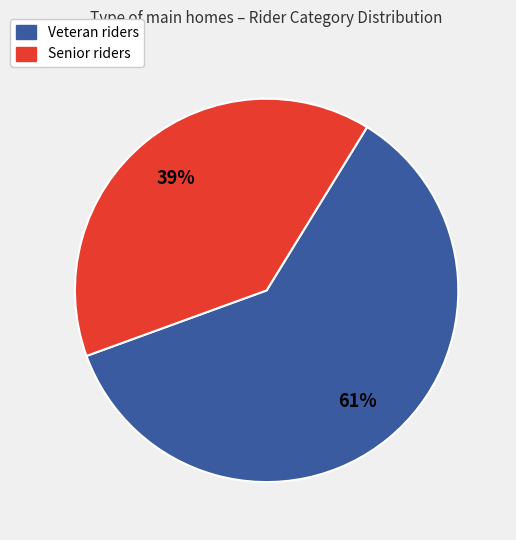

What is the smallest slice in the pie chart?

Senior